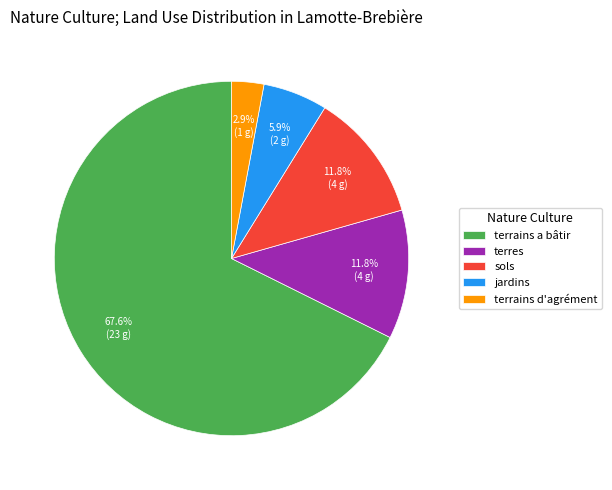

What is the majority slice?

terrains a bâtir